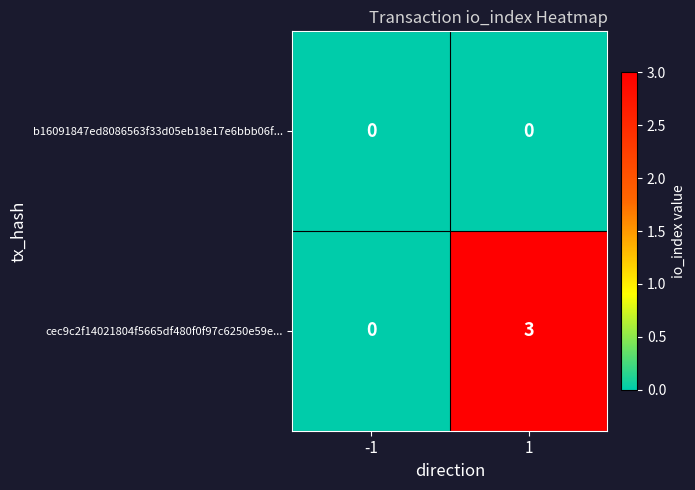

Is the value of cec9c2f14021804f5665df480f0f97c6250e59e... at 1 greater than the value of b16091847ed8086563f33d05eb18e17e6bbb06f... at 1?

Yes